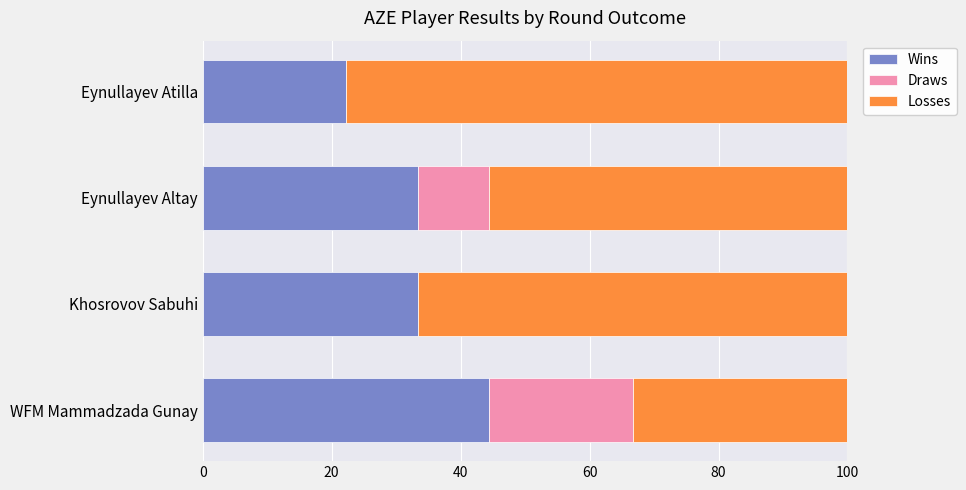

What is the total value across all series at Eynullayev Altay?

100.0